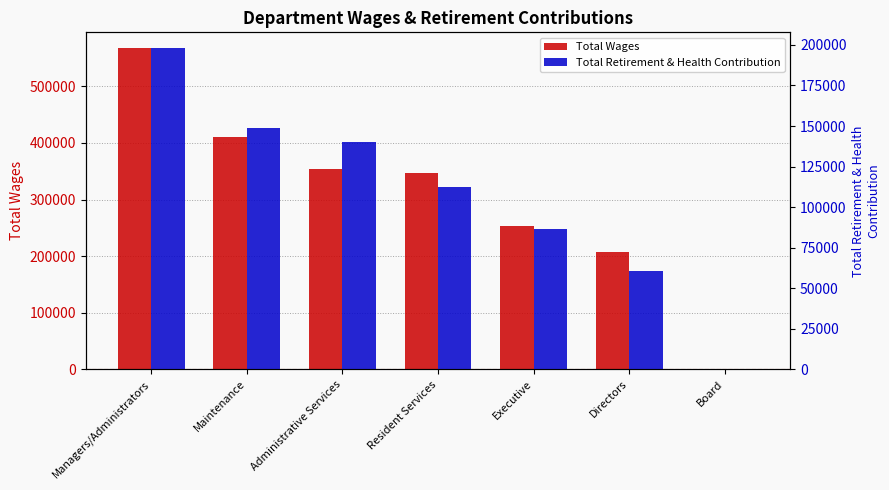

How many groups of bars are there?

7